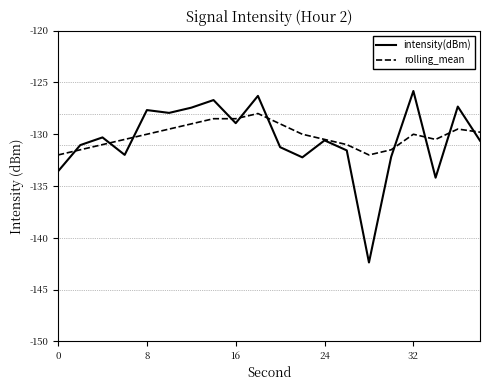

What is the highest value of the intensity(dBm) series?

-125.8